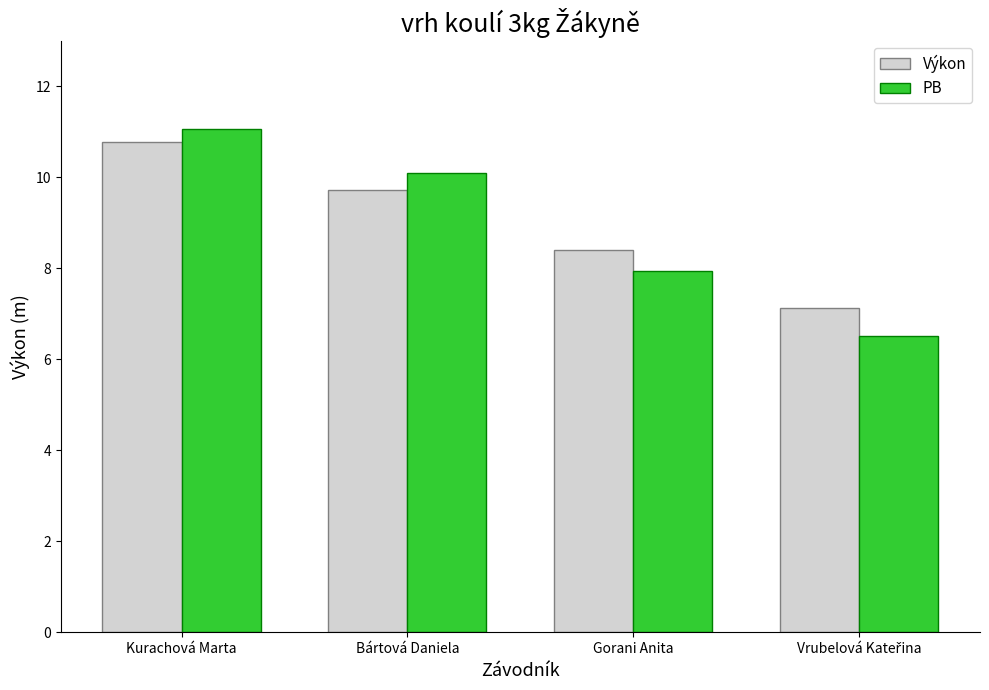

What is the average value of the Výkon series?

9.0